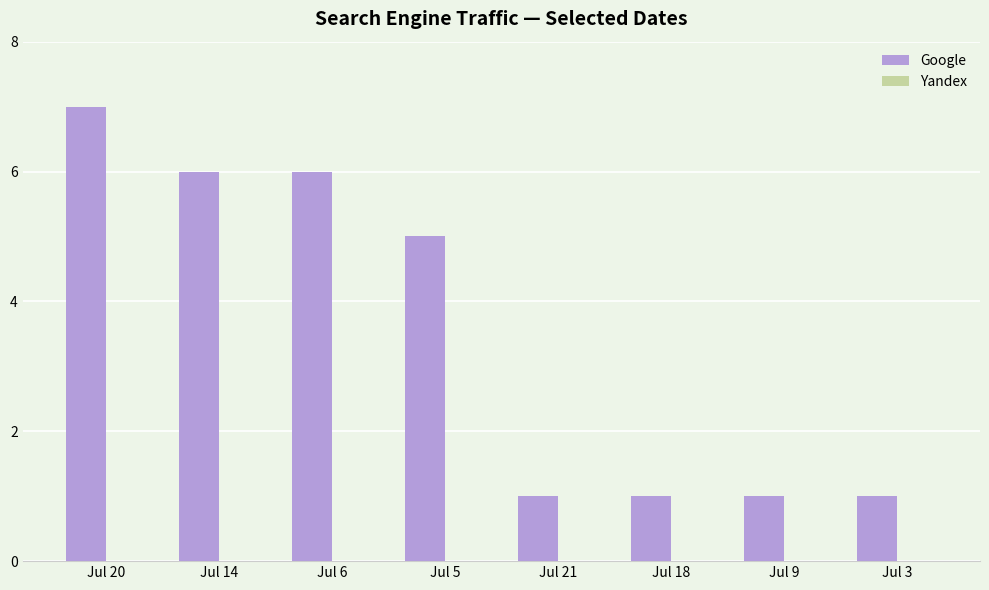

How many values are below 5?

4